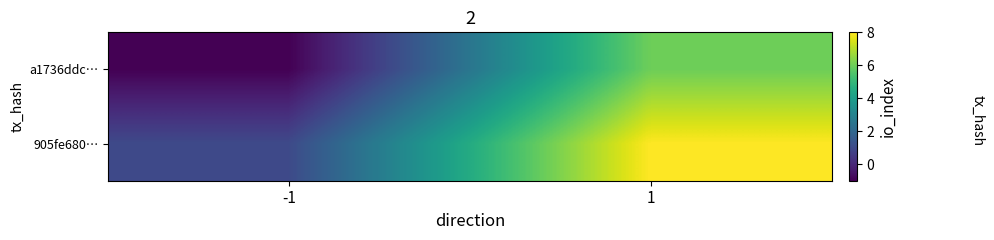

Reading right to left, list all the values displayed in this chart.

a1736ddc…: 1=6	-1=-1
905fe680…: 1=8	-1=1